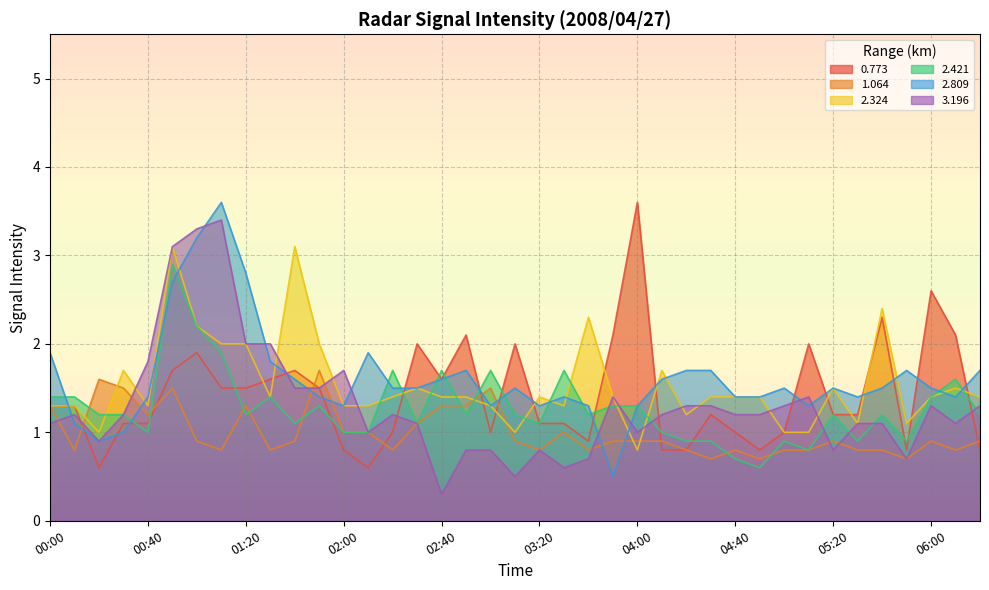

What are all the series names shown in the legend?

0.773, 1.064, 2.324, 2.421, 2.809, 3.196